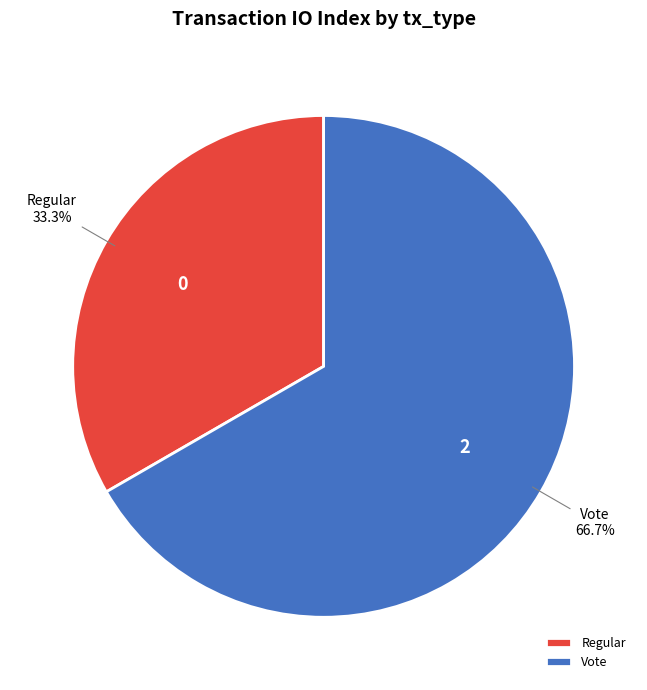

What is the smallest slice in the pie chart?

Regular